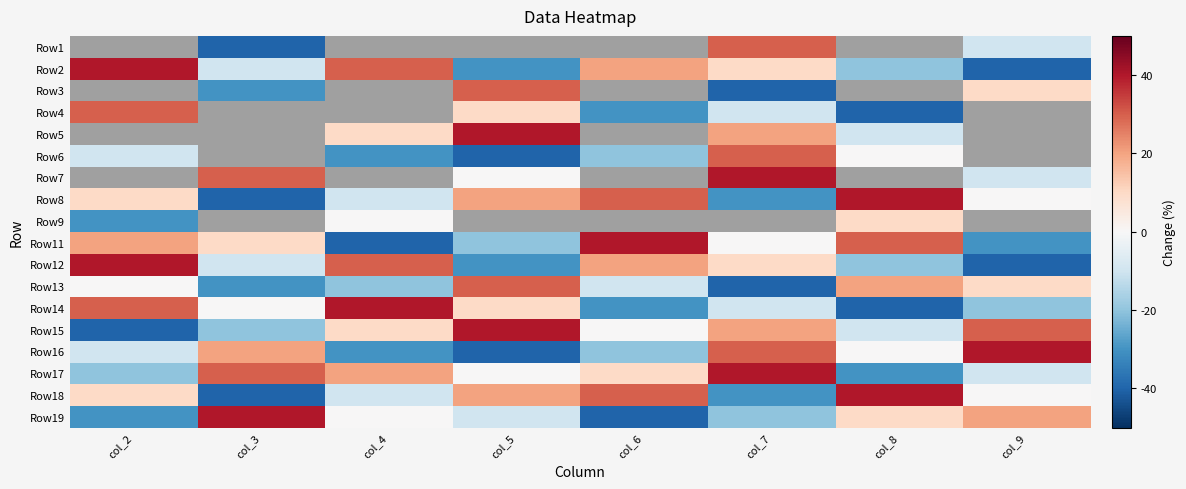

How many values in Row17 are below zero?

3